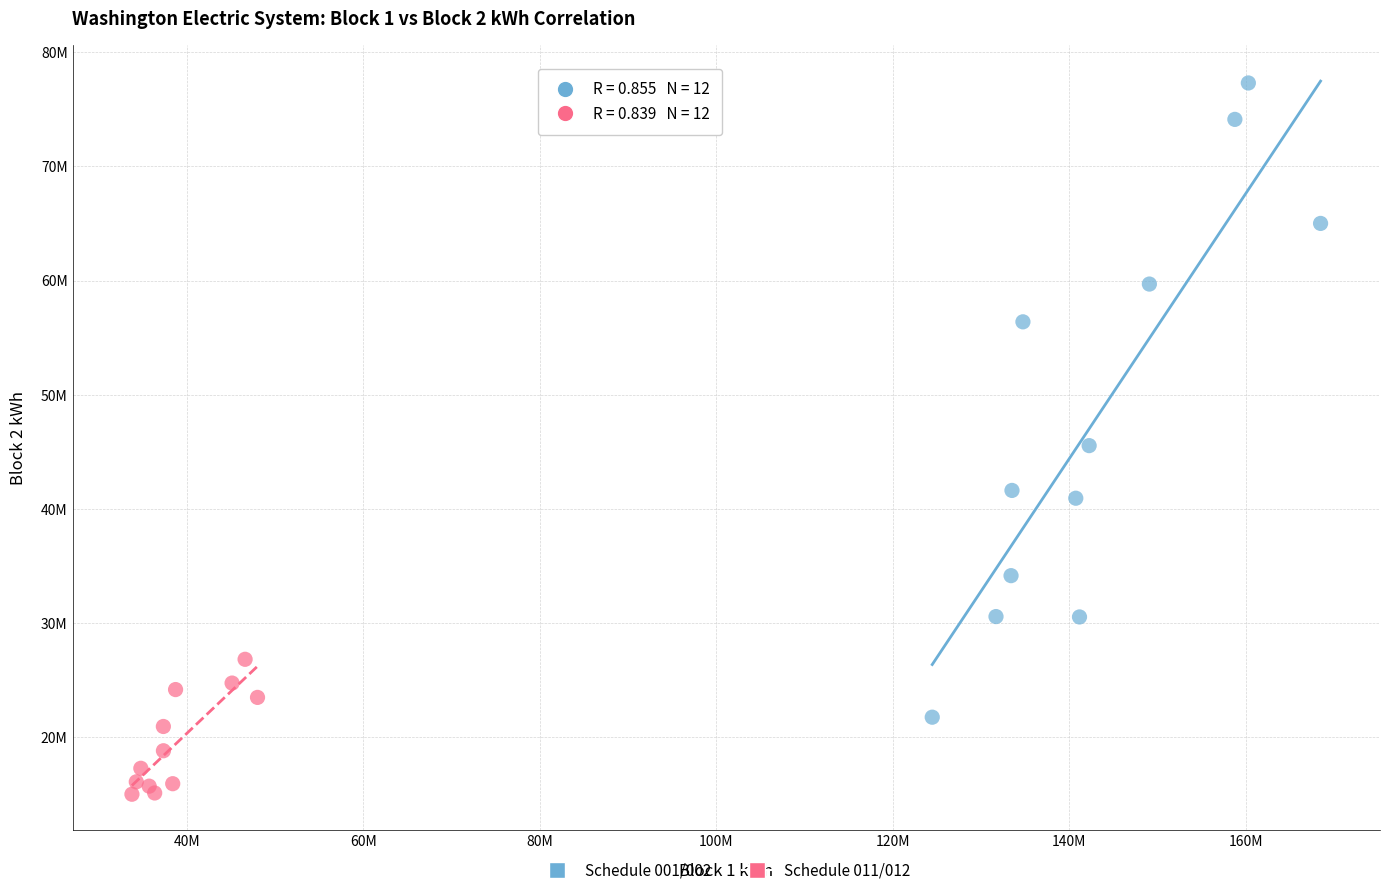

What are all the series names shown in the legend?

Schedule 001/002, Schedule 011/012